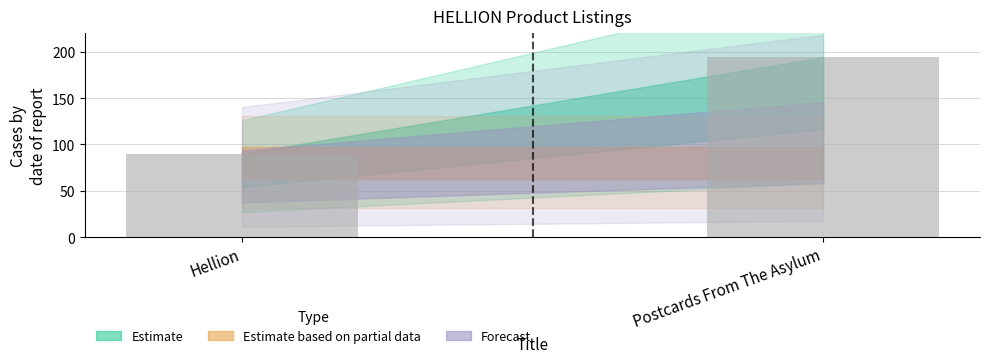

What is the difference between the maximum and minimum values?

104